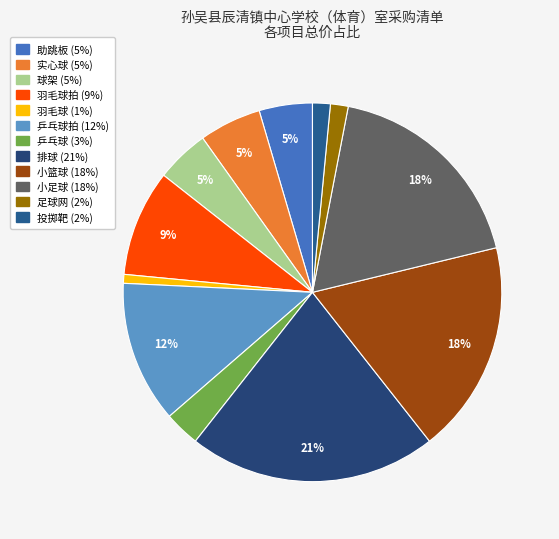

Which slice is the largest?

排球